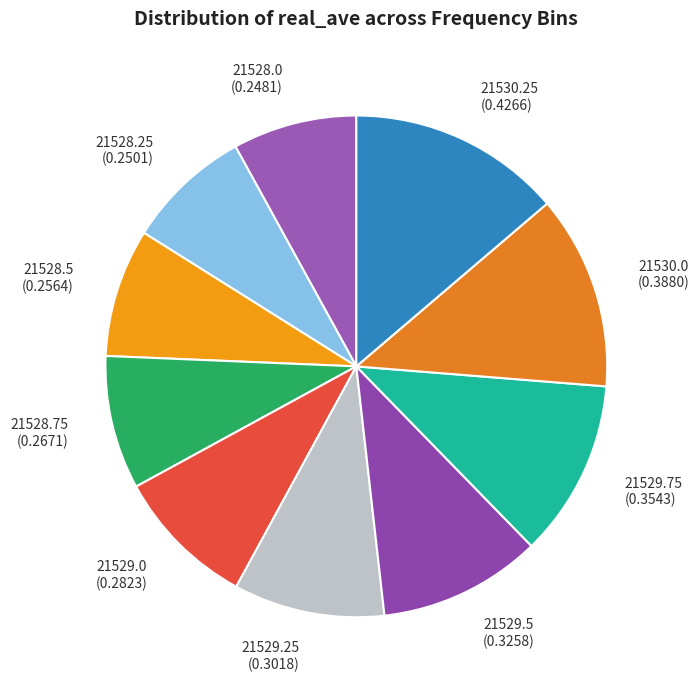

Between 21530.0 and 21529.75, which is larger?

21530.0